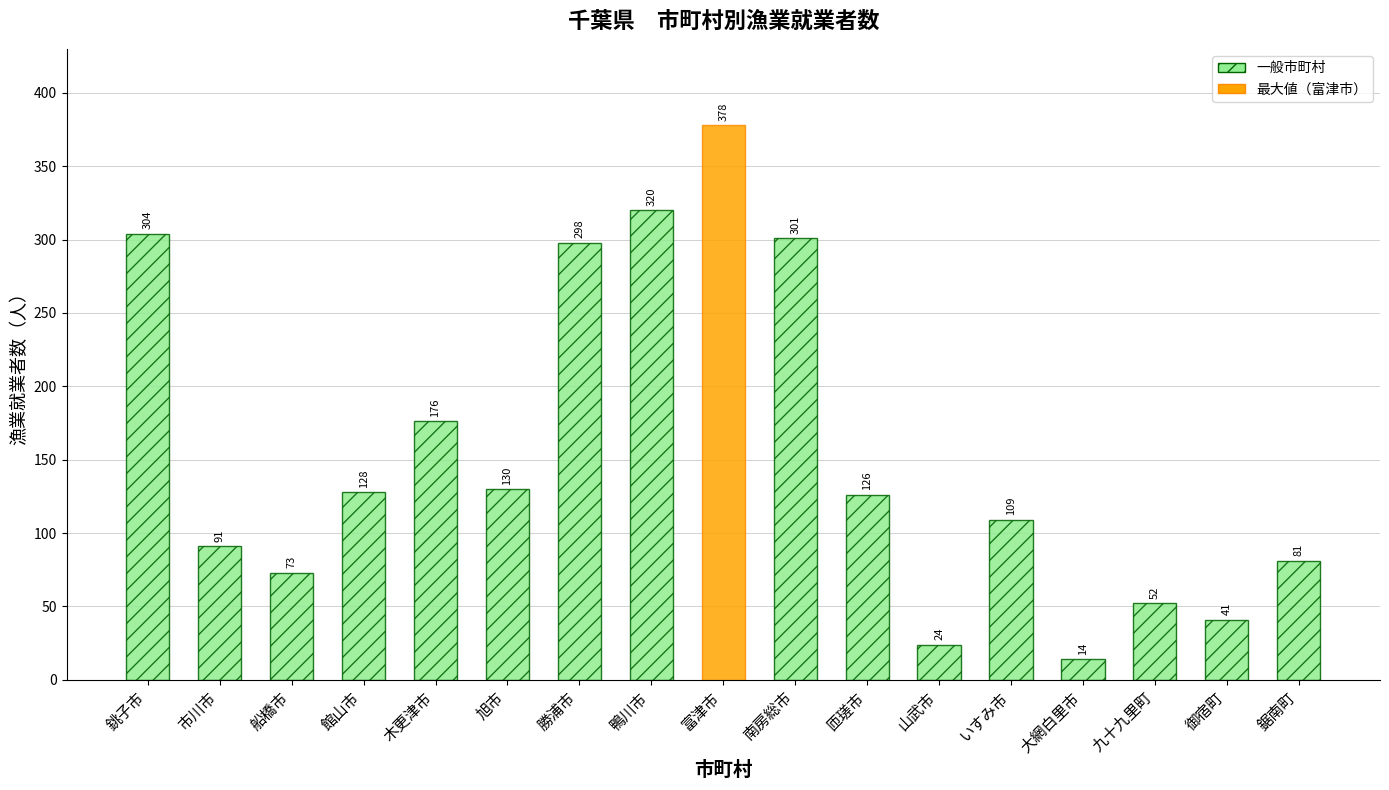

Are the bars horizontal?

No